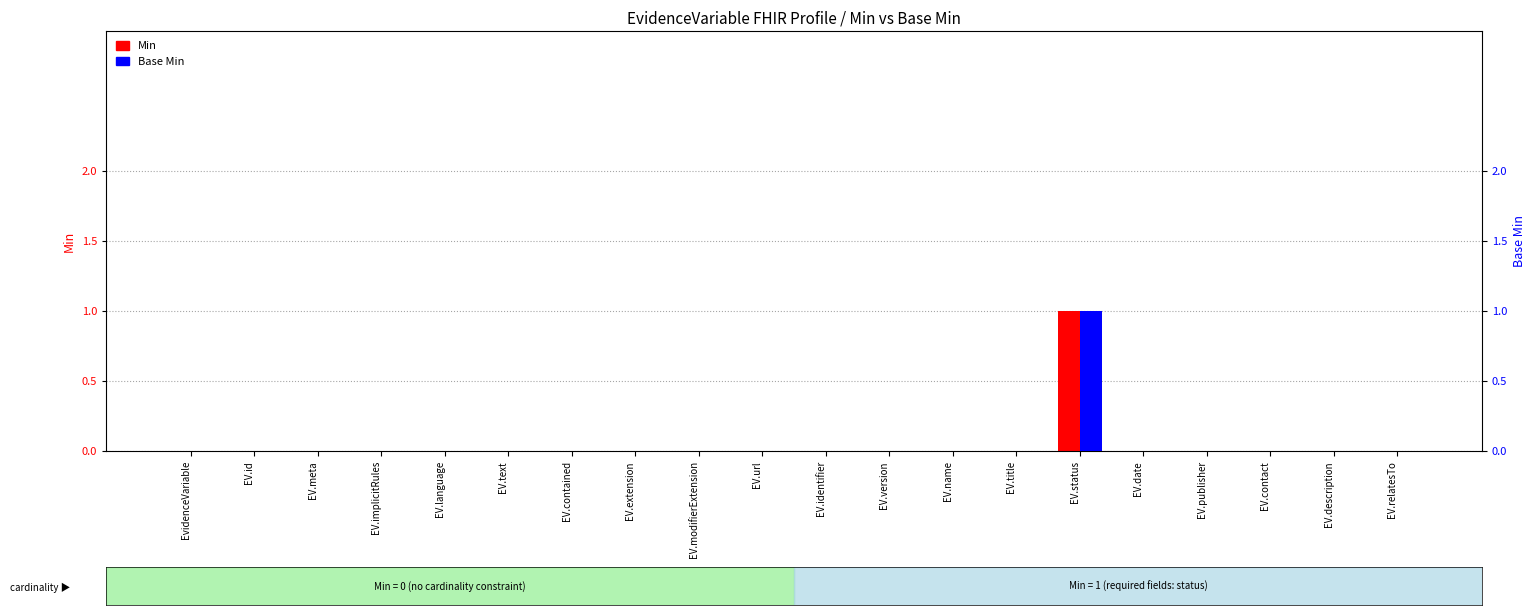

Reading left to right, extract all data points from this chart.

Min: 0	0	0	0	0	0	0	0	0	0	0	0	0	0	1	0	0	0	0	0
Base Min: 0	0	0	0	0	0	0	0	0	0	0	0	0	0	1	0	0	0	0	0